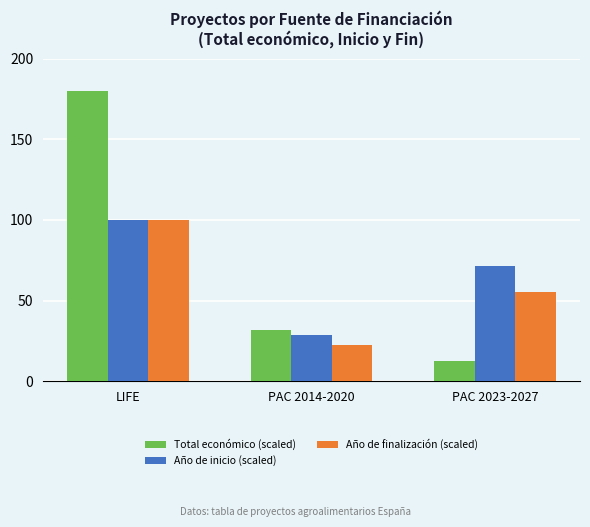

Reading left to right, what are all the values shown in this chart?

Total económico (scaled): 180.0	31.7	12.2
Año de inicio (scaled): 100.0	28.6	71.4
Año de finalización (scaled): 100.0	22.2	55.6